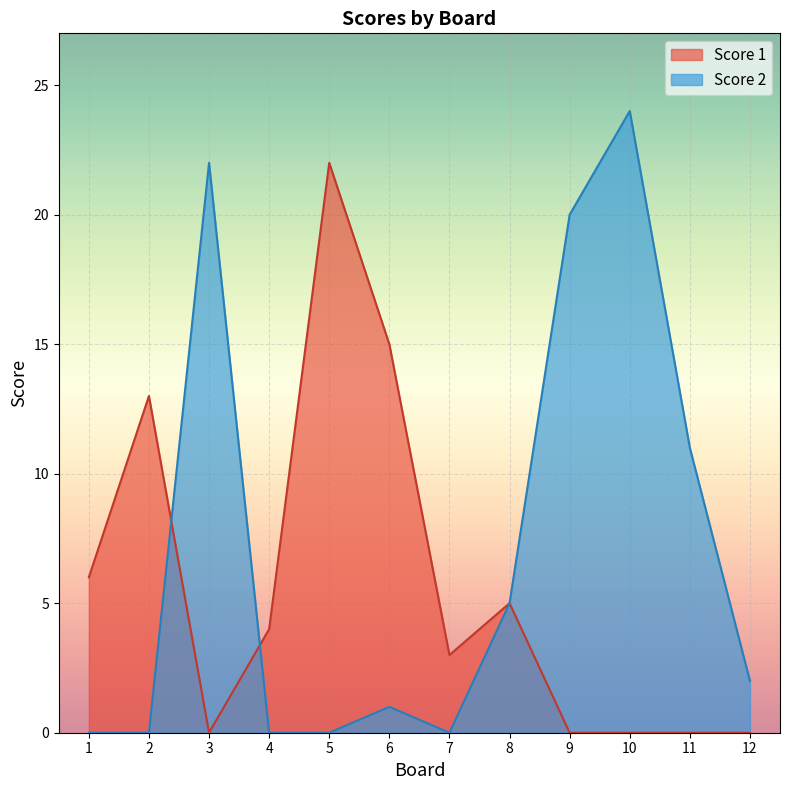

What is the sum of all Score 1 values?

68